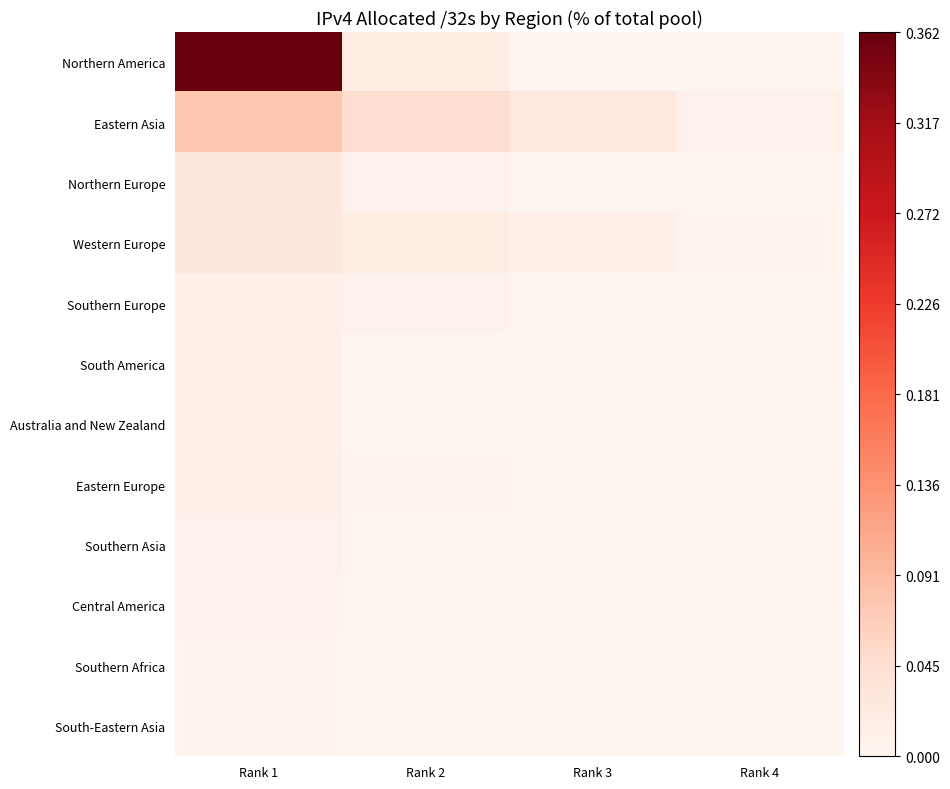

Reading left to right, what are all the values shown in this chart?

Northern America: Rank 1=0.4	Rank 2=0.0	Rank 3=0.0	Rank 4=0.0
Eastern Asia: Rank 1=0.1	Rank 2=0.0	Rank 3=0.0	Rank 4=0.0
Northern Europe: Rank 1=0.0	Rank 2=0.0	Rank 3=0.0	Rank 4=0.0
Western Europe: Rank 1=0.0	Rank 2=0.0	Rank 3=0.0	Rank 4=0.0
Southern Europe: Rank 1=0.0	Rank 2=0.0	Rank 3=0.0	Rank 4=0.0
South America: Rank 1=0.0	Rank 2=0.0	Rank 3=0.0	Rank 4=0.0
Australia and New Zealand: Rank 1=0.0	Rank 2=0.0	Rank 3=0.0	Rank 4=0.0
Eastern Europe: Rank 1=0.0	Rank 2=0.0	Rank 3=0.0	Rank 4=0.0
Southern Asia: Rank 1=0.0	Rank 2=0.0	Rank 3=0.0	Rank 4=0.0
Central America: Rank 1=0.0	Rank 2=0.0	Rank 3=0.0	Rank 4=0.0
Southern Africa: Rank 1=0.0	Rank 2=0.0	Rank 3=0.0	Rank 4=0.0
South-Eastern Asia: Rank 1=0.0	Rank 2=0.0	Rank 3=0.0	Rank 4=0.0